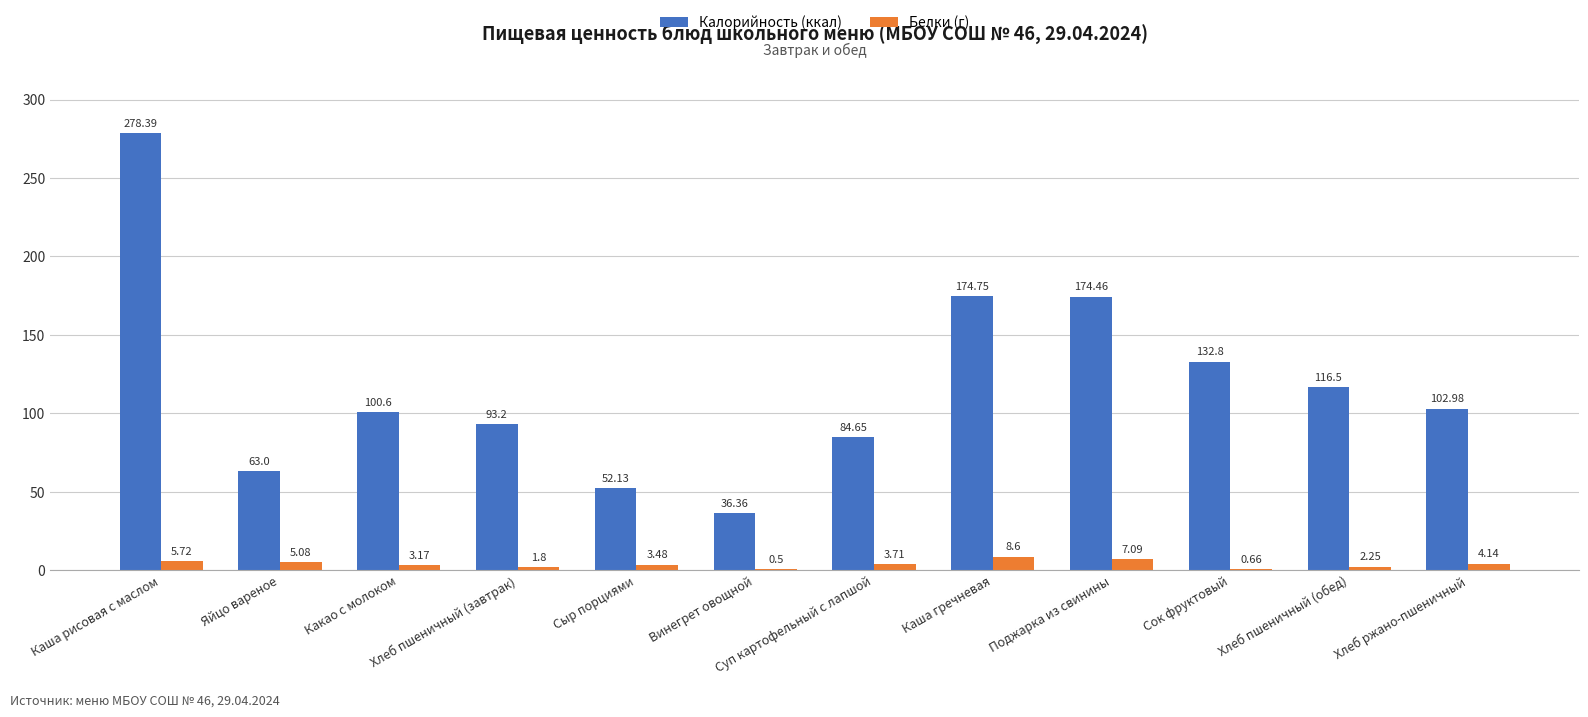

How many values in the Калорийность (ккал) series exceed 102?

6